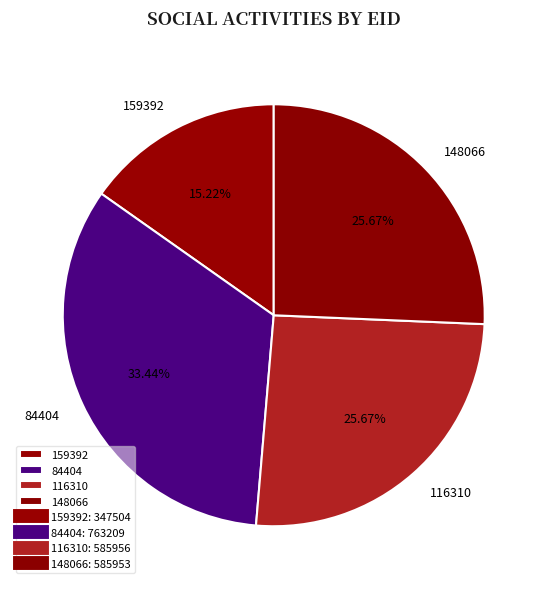

To the nearest percent, what is the combined percentage of 159392 and 116310?

41%